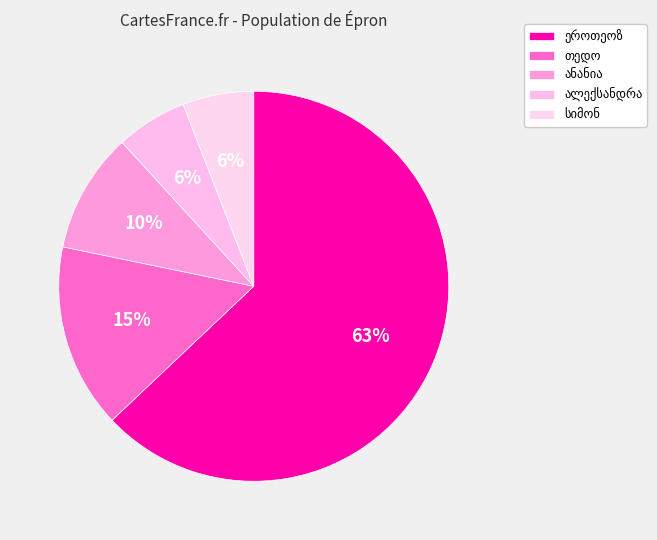

Which slice is the largest?

ეროთეოზ ვასილის ძე სამხარაძე